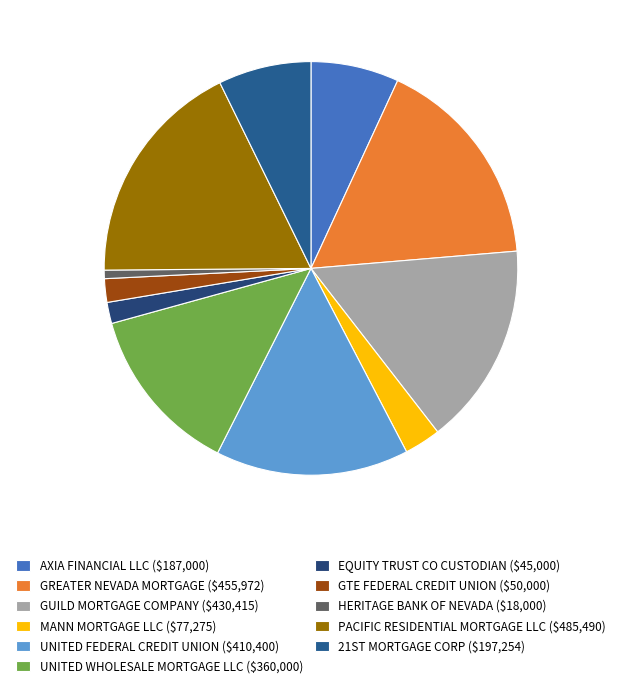

What is the largest slice in the pie chart?

PACIFIC RESIDENTIAL MORTGAGE LLC